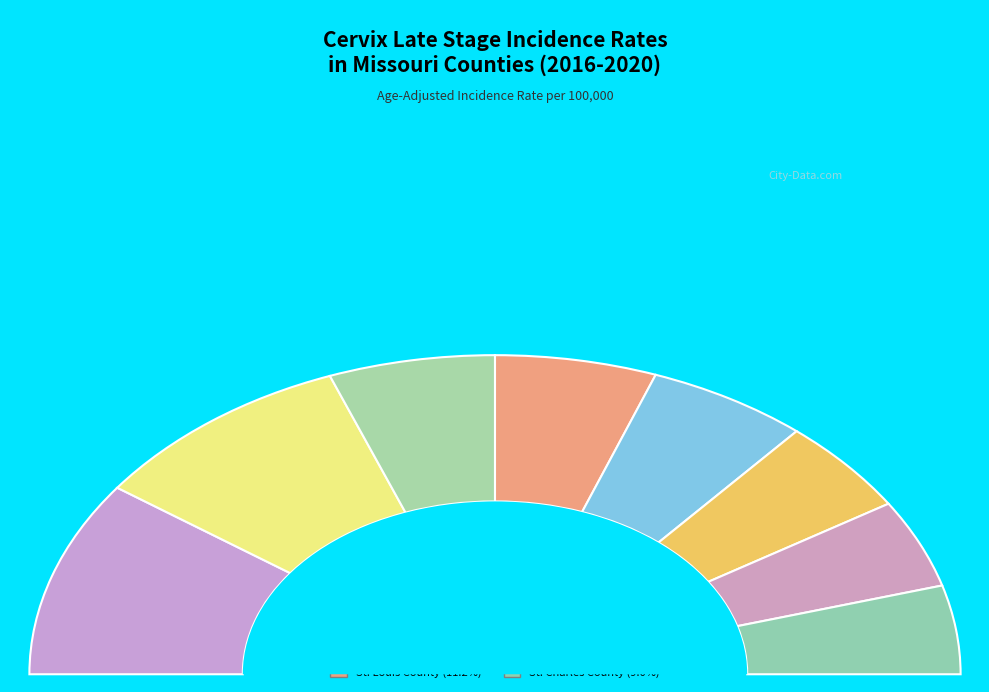

Between St. Louis County and Clay County, which is larger?

St. Louis County